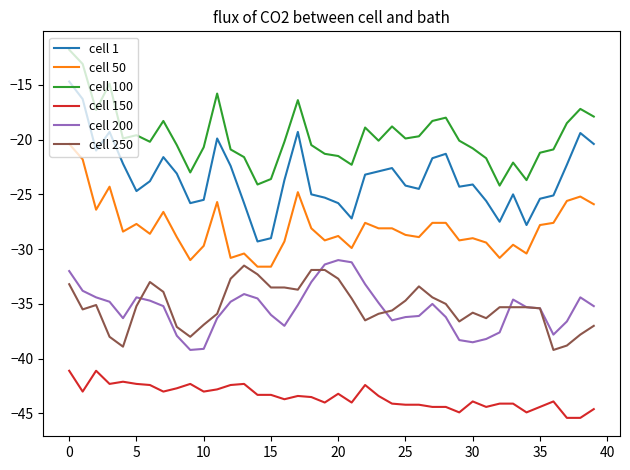

Does the chart display data point markers on the line(s)?

No